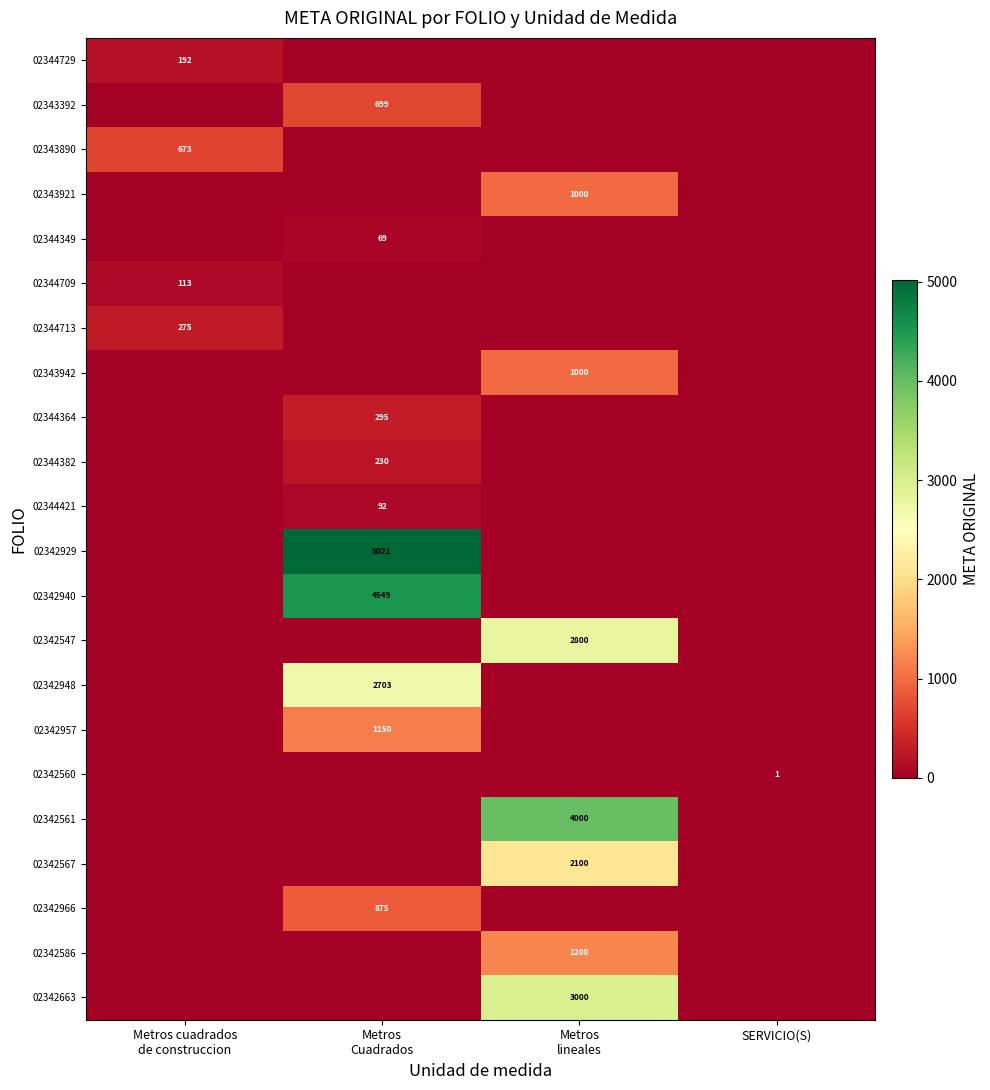

The 02342560 series shows 1 at SERVICIO(S). True or false?

True